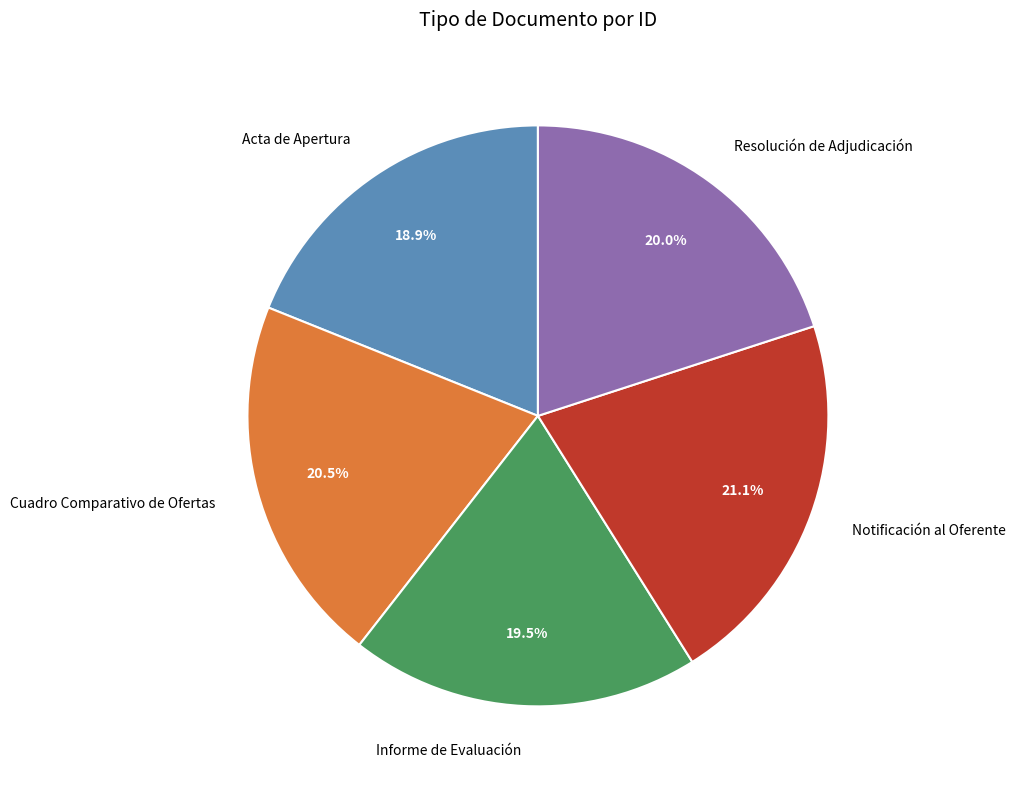

Approximately how many times larger is the value at Informe de Evaluación compared to Notificación al Oferente?

0.9